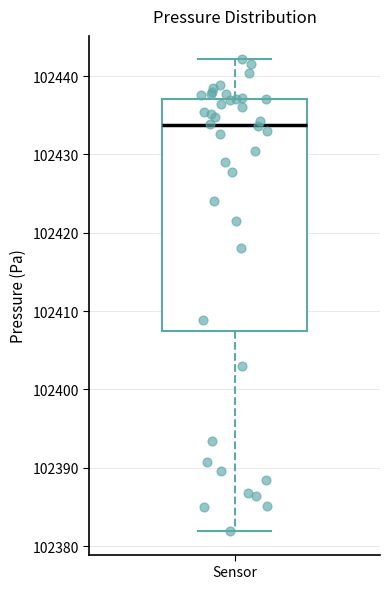

Where is the lower edge of the box for Sensor on the y-axis? The values are not printed on the chart, so give them approximately, as read against the axis.

102407